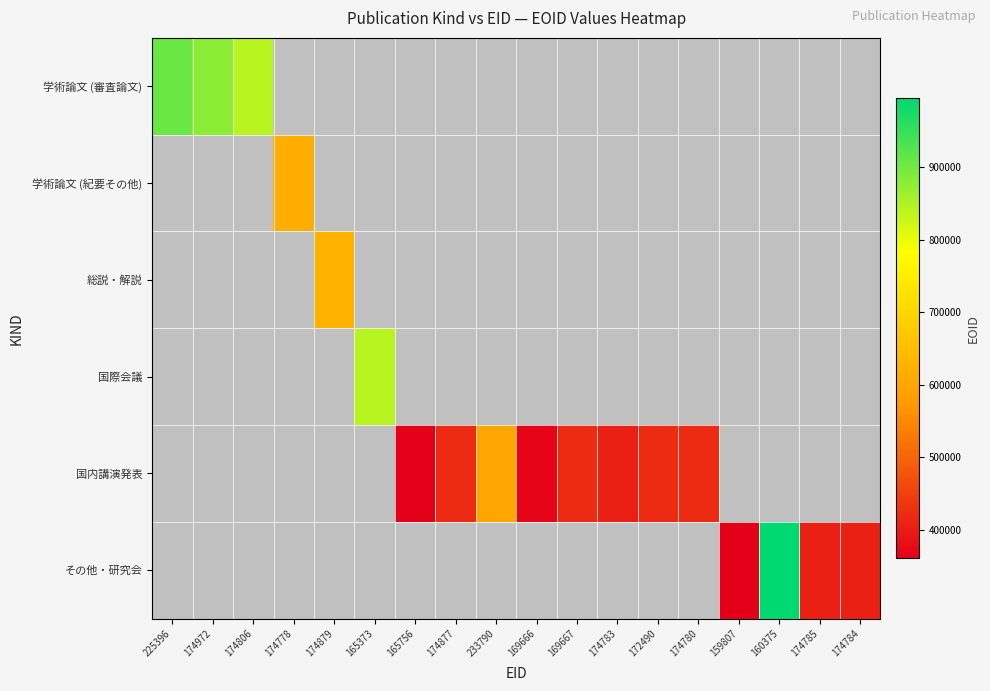

Rank the series by their maximum value, from highest to lowest.

その他・研究会, 学術論文 (審査論文), 国際会議, 総説・解説, 学術論文 (紀要その他), 国内講演発表